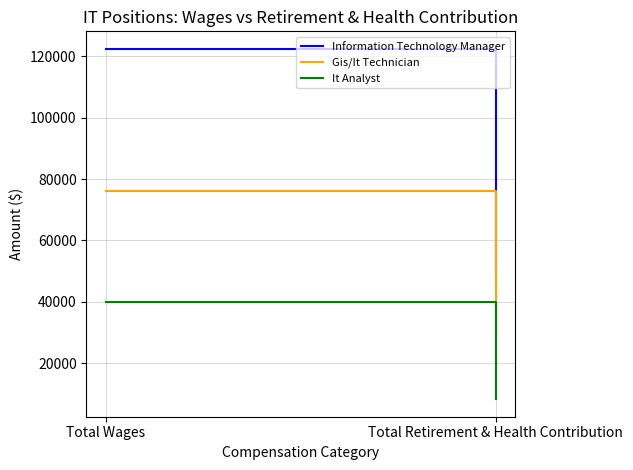

How many lines are shown in the chart?

3